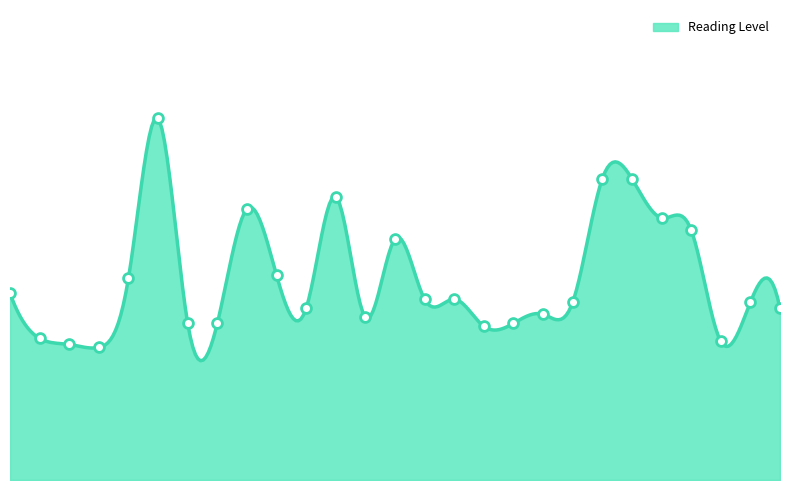

What is the change in value from Good Earth to Miss Jane Pittman?

-2.2